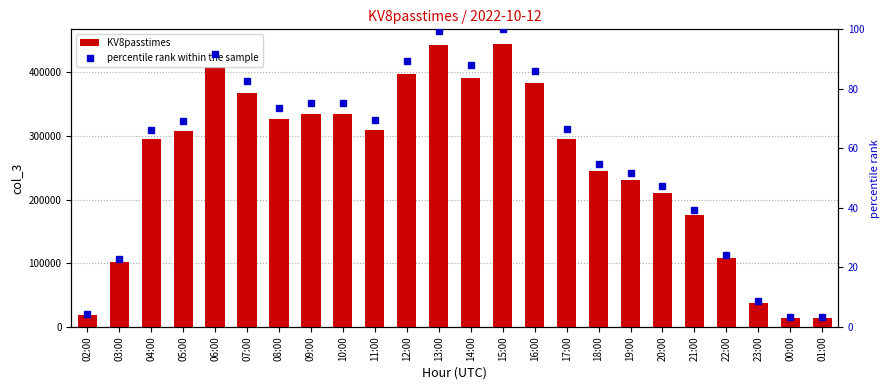

What is the lowest value of the KV8passtimes series?

14651.0